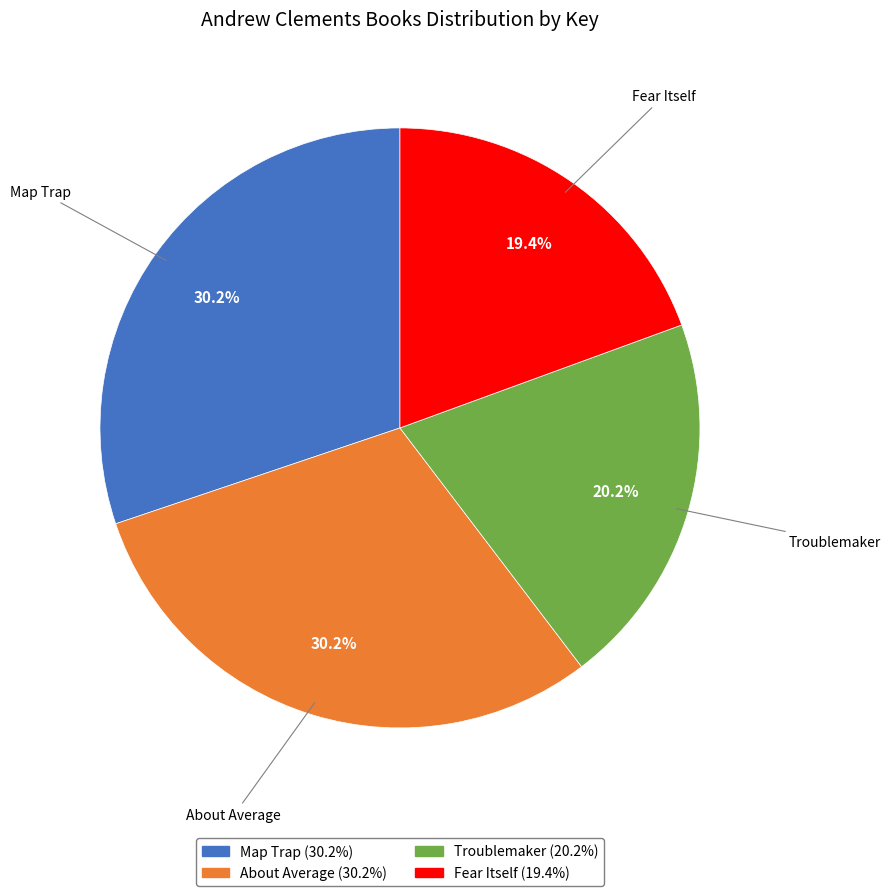

Is Map Trap the majority of the pie?

No